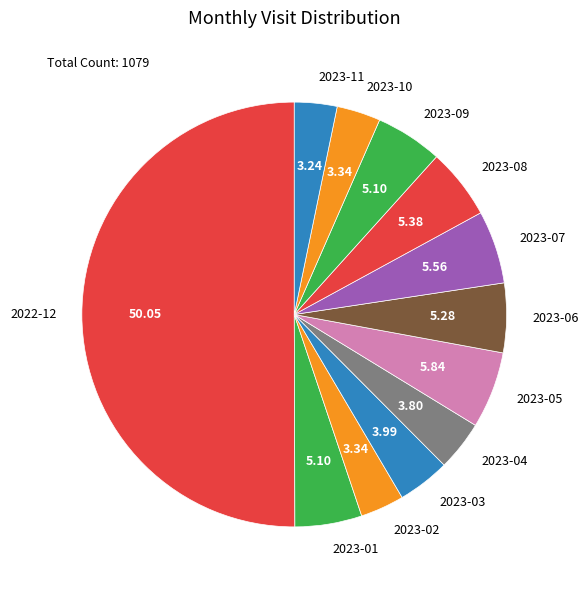

What is the majority slice?

2022-12